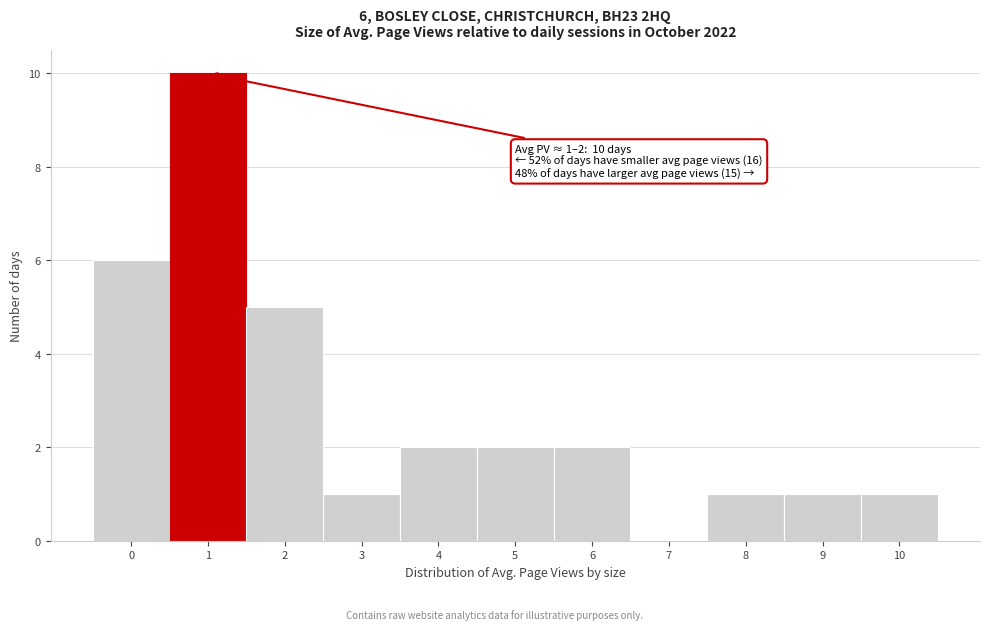

Reading right to left, what are all the values shown in this chart?

10=1	9=1	8=1	7=0	6=2	5=2	4=2	3=1	2=5	1=10	0=6